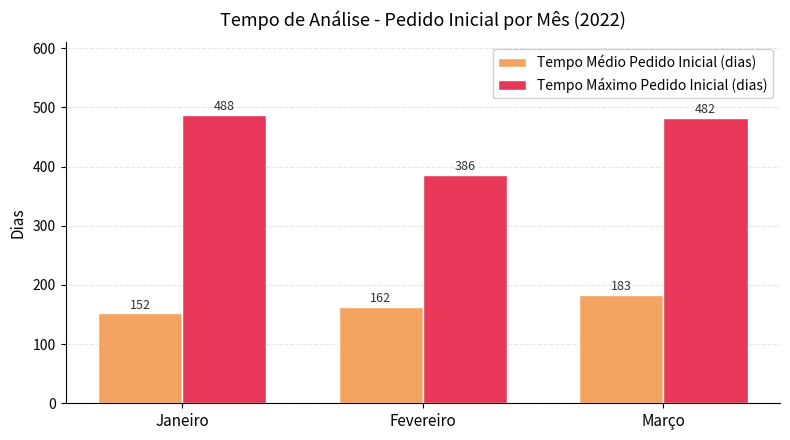

At how many categories does at least one series exceed 216?

3